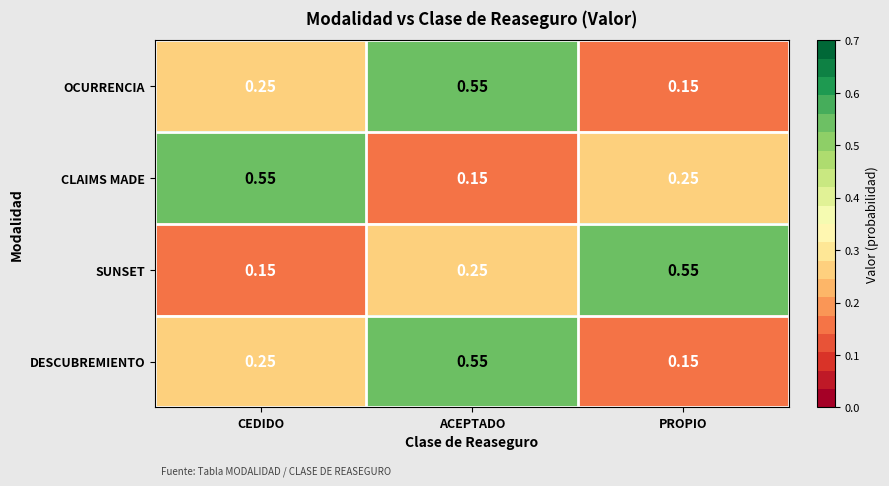

What is the total value across all series at PROPIO?

1.1